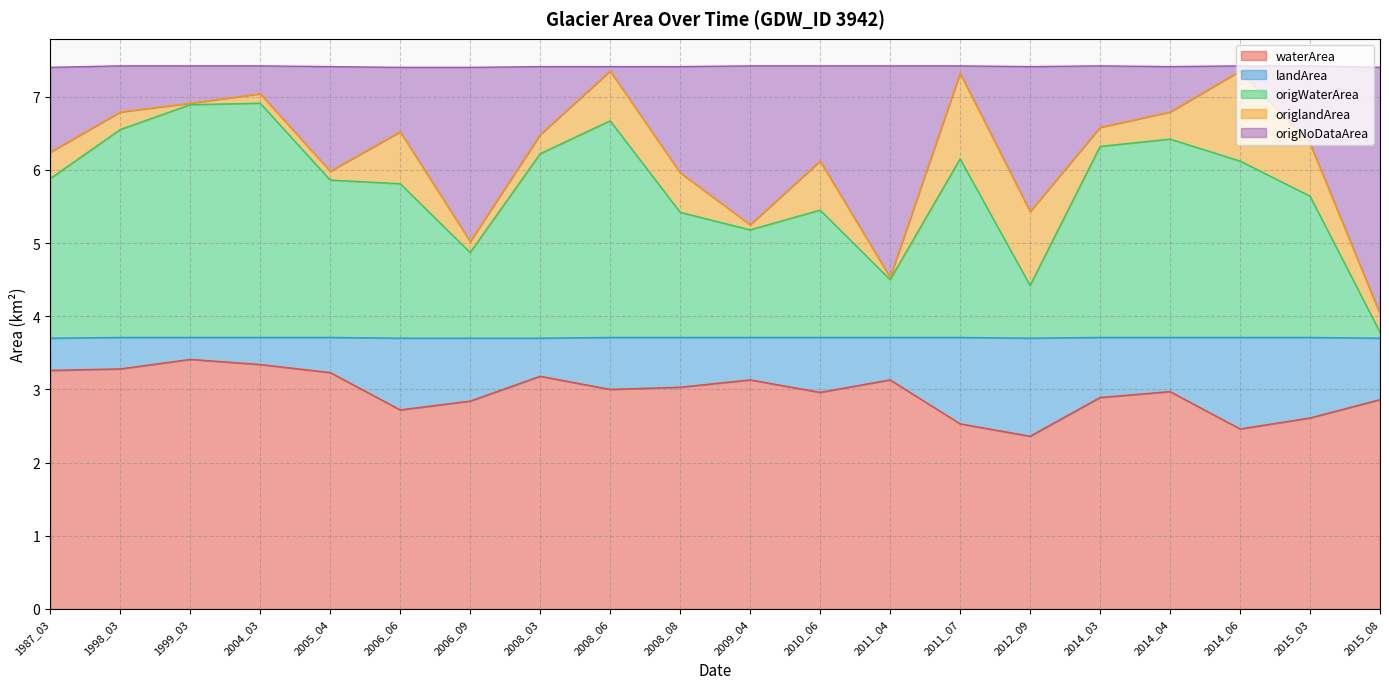

Does the chart have visible grid lines?

Yes